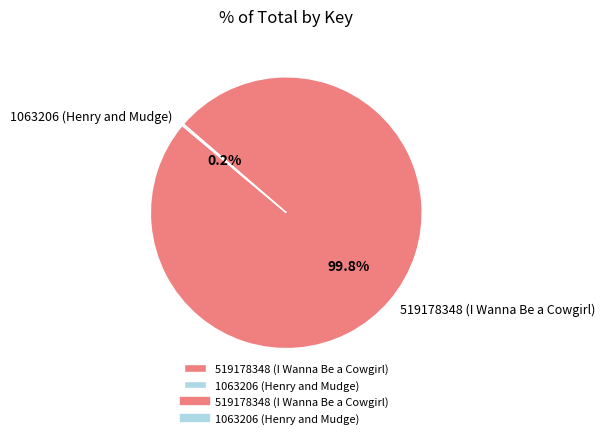

Which slice is the largest?

519178348 (I Wanna Be a Cowgirl)